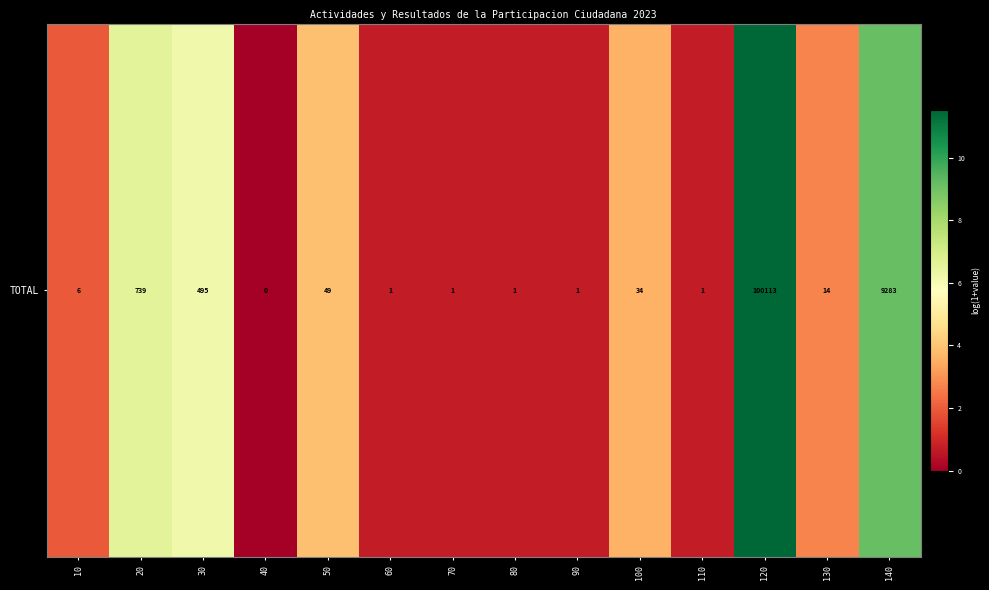

How many values are above zero?

13